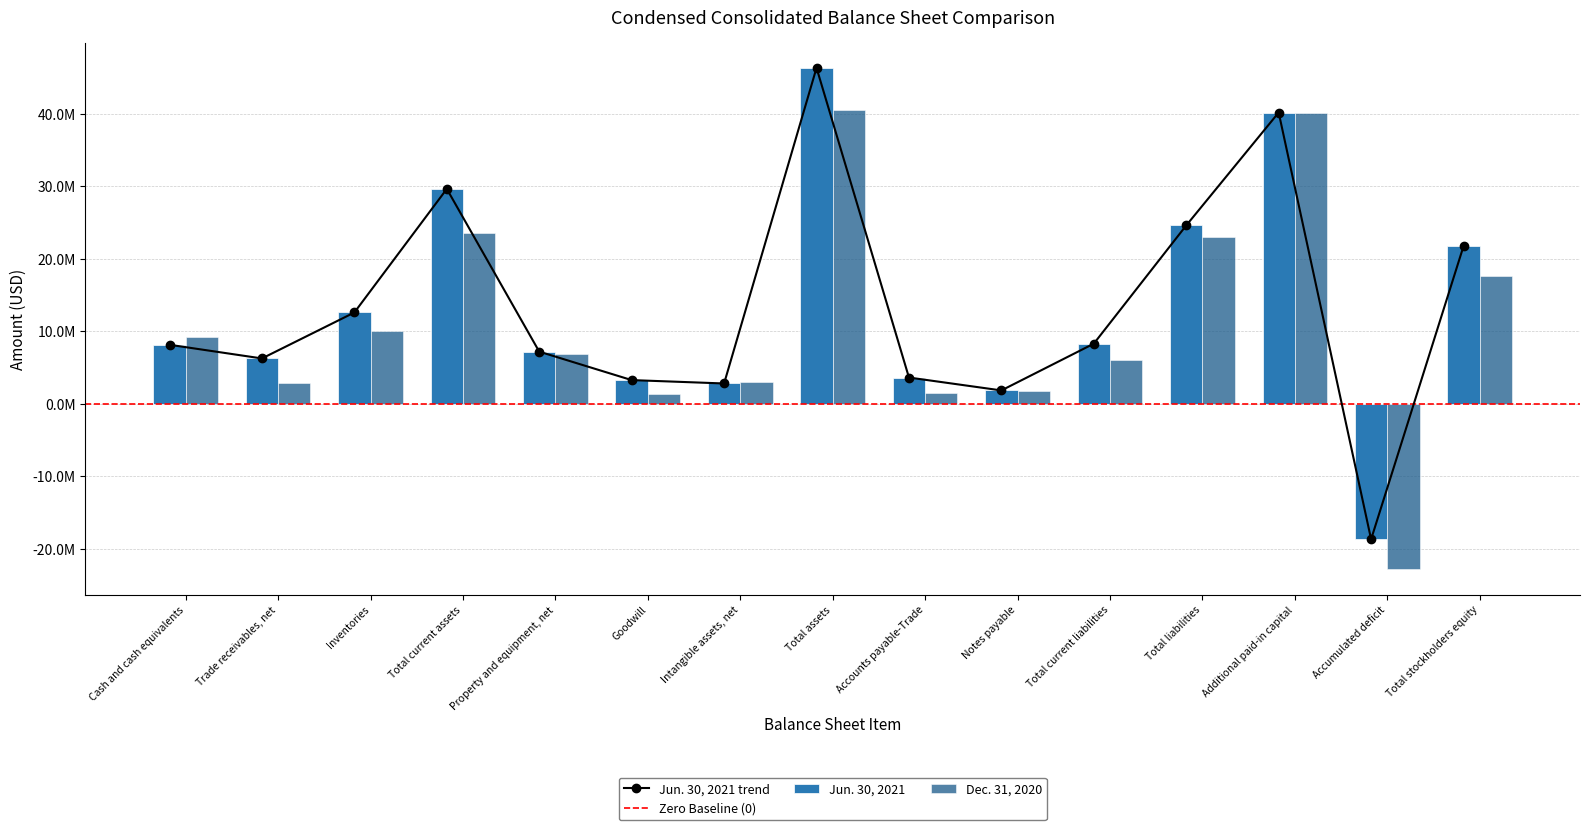

At how many categories does at least one series exceed 2232940?

13